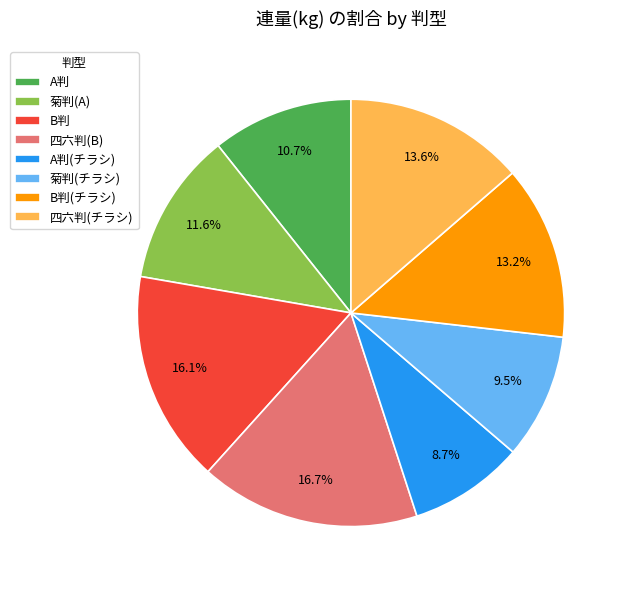

Is it true that A判 is 11% of the pie?

True